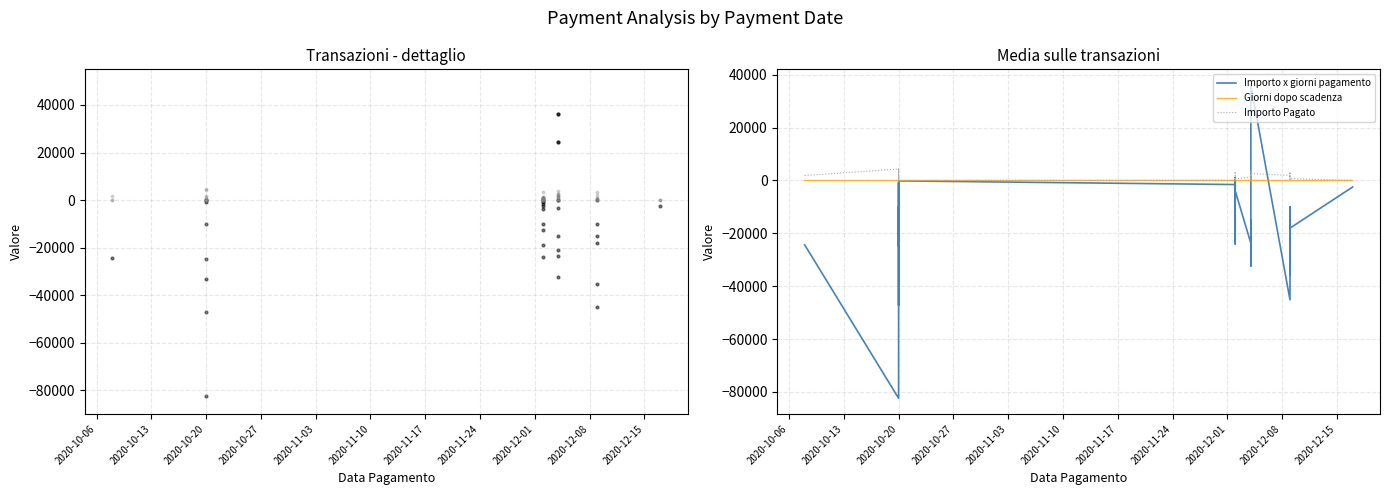

At how many categories does at least one series exceed -76350?

33